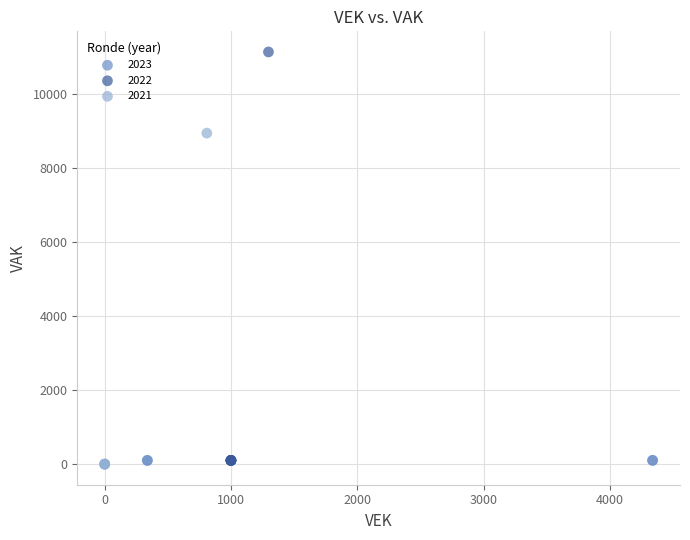

Which series contains the lowest Y value?

2021